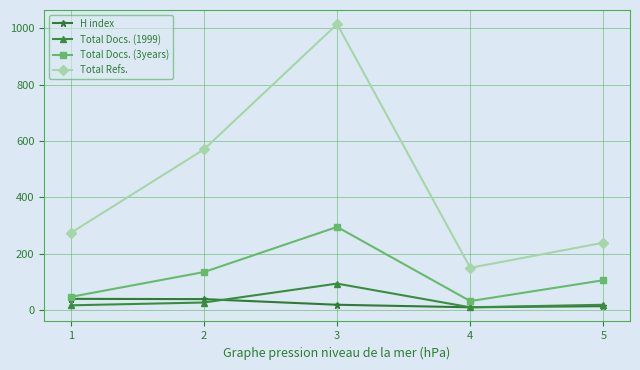

What is the approximate value of H index at 4, to the nearest 10?

10